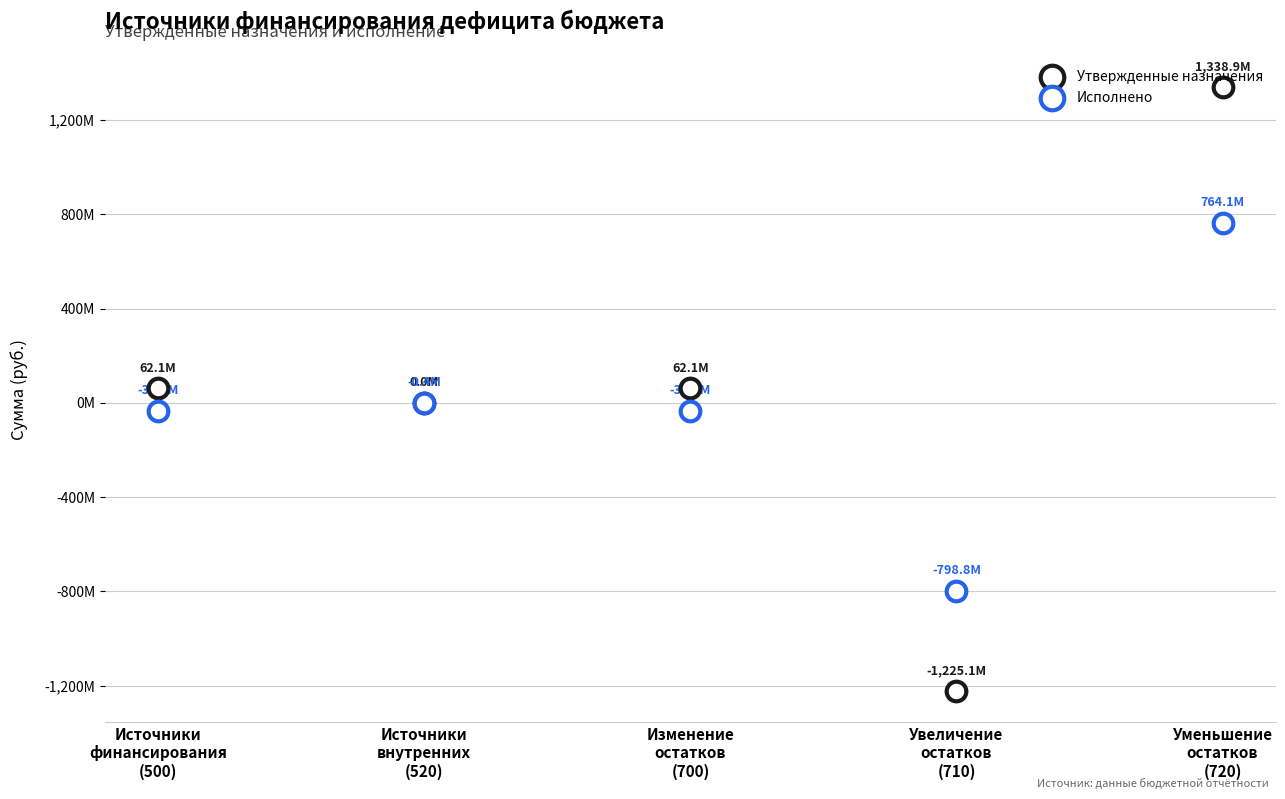

Which series has the largest total across all categories?

Утвержденные назначения